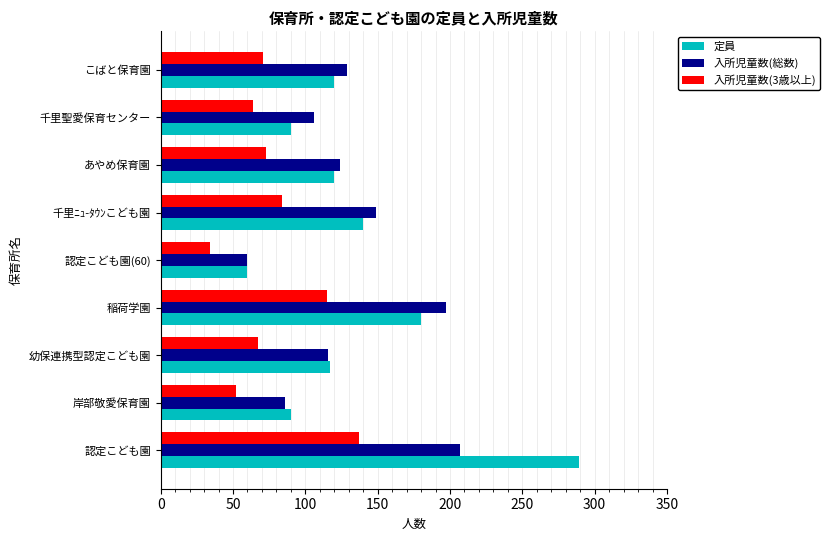

Which series changed the most between 幼保連携型認定こども園 and 稲荷学園?

入所児童数(総数)